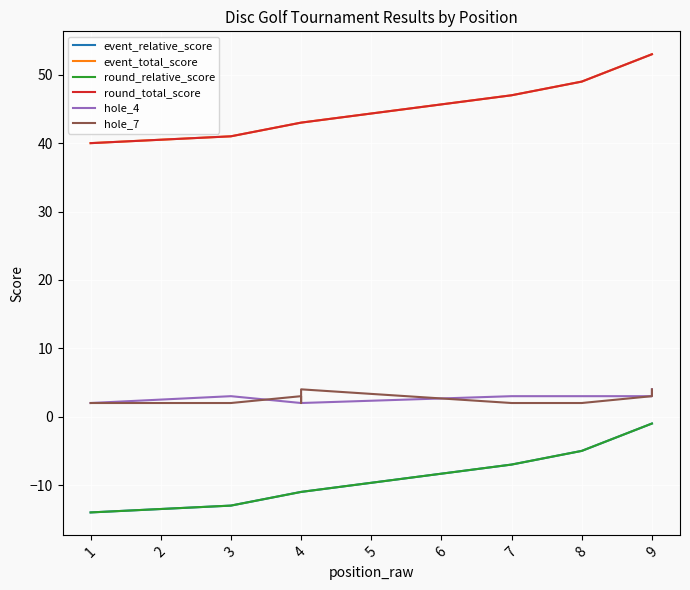

What is the maximum value for hole_7?

4